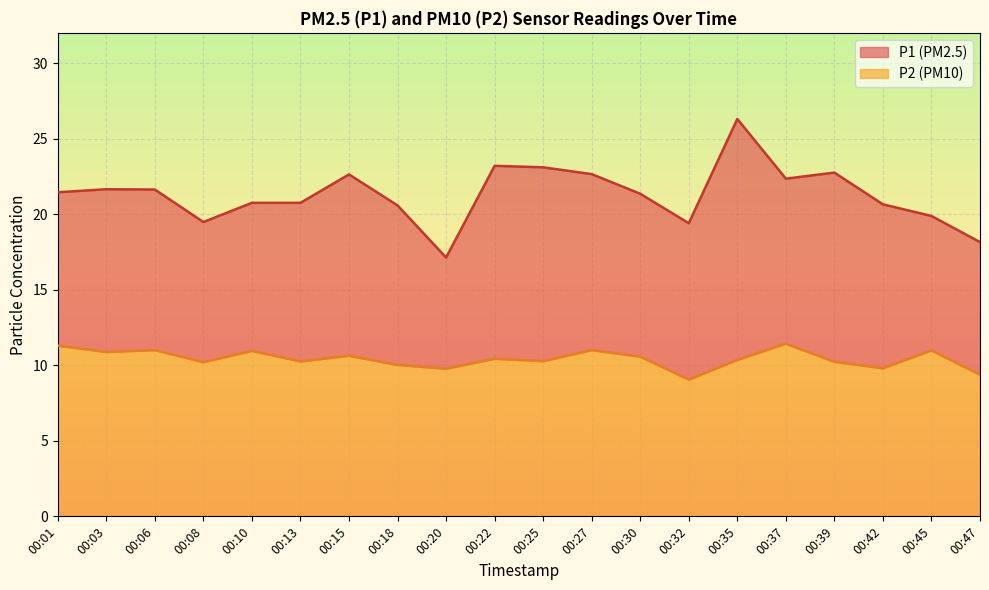

What is the value of the P2 point at the 17th from the left?

10.2